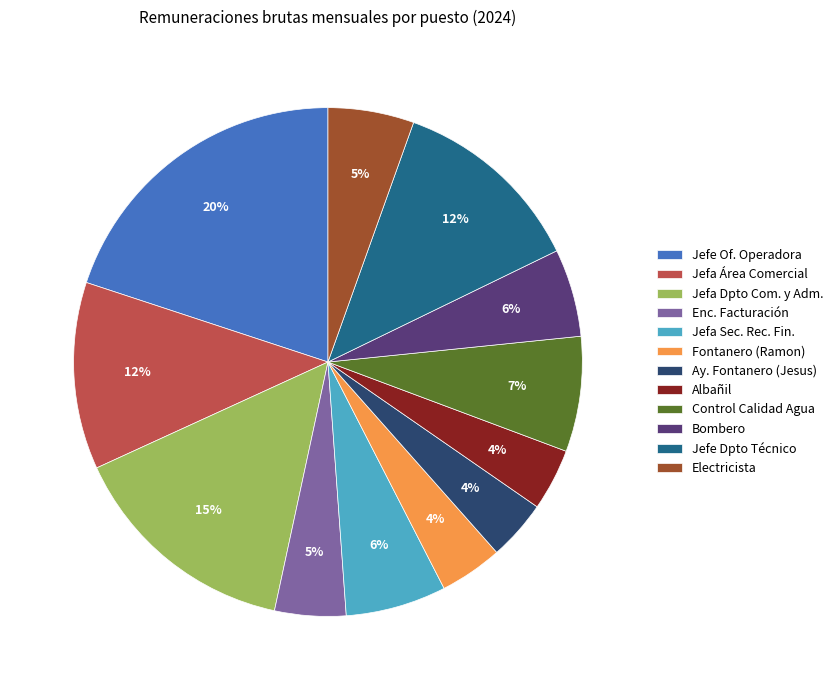

To the nearest percent, what portion does Albañil represent?

4%